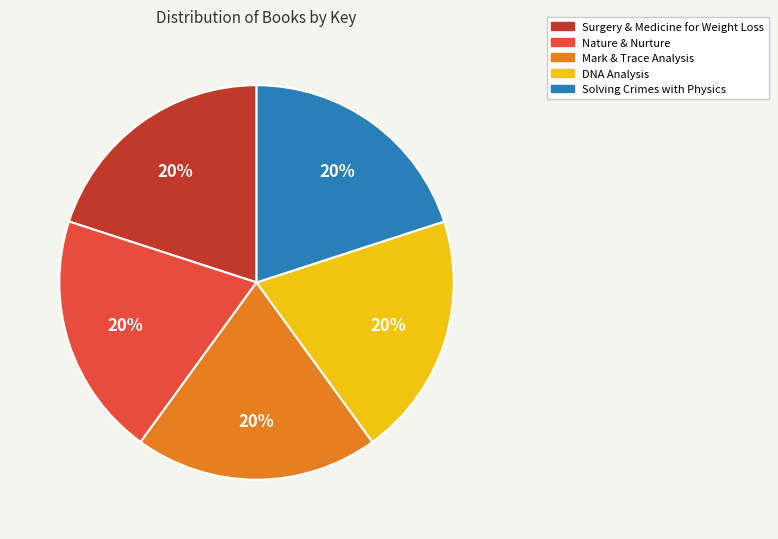

To the nearest percent, what portion does Nature & Nurture represent?

20%